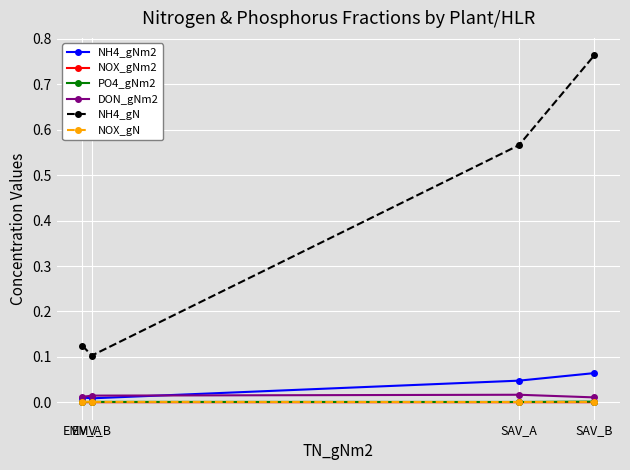

How many lines are shown in the chart?

6